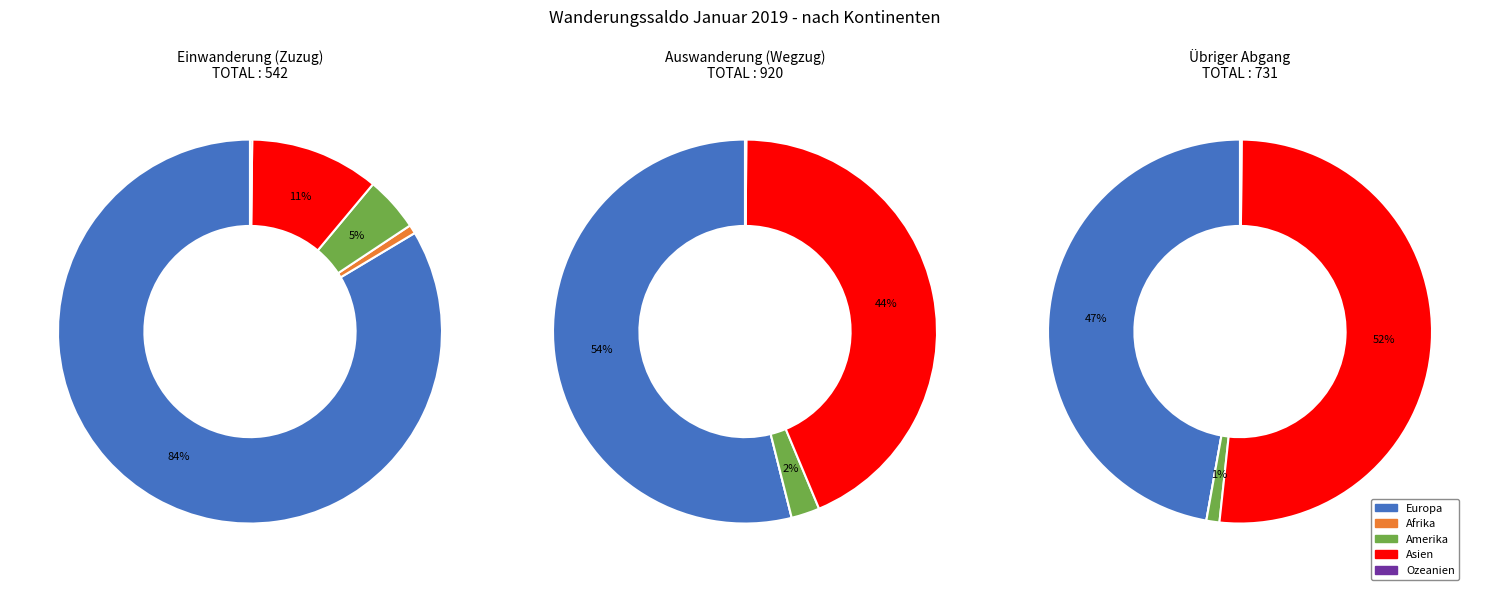

To the nearest percent, what is the combined percentage of Europa and Afrika?

54%